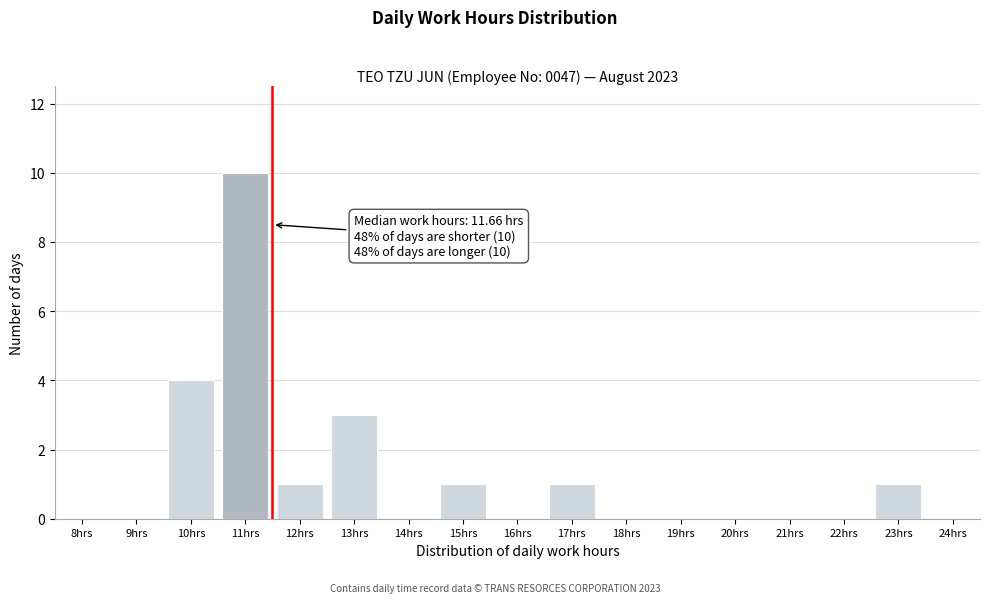

Reading left to right, extract all data points from this chart.

8hrs=0	9hrs=0	10hrs=4	11hrs=10	12hrs=1	13hrs=3	14hrs=0	15hrs=1	16hrs=0	17hrs=1	18hrs=0	19hrs=0	20hrs=0	21hrs=0	22hrs=0	23hrs=1	24hrs=0